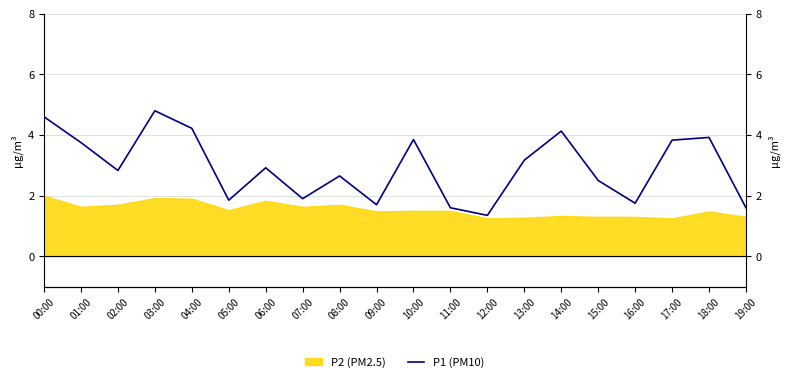

At which category does the chart reach its peak across all series?

03:00